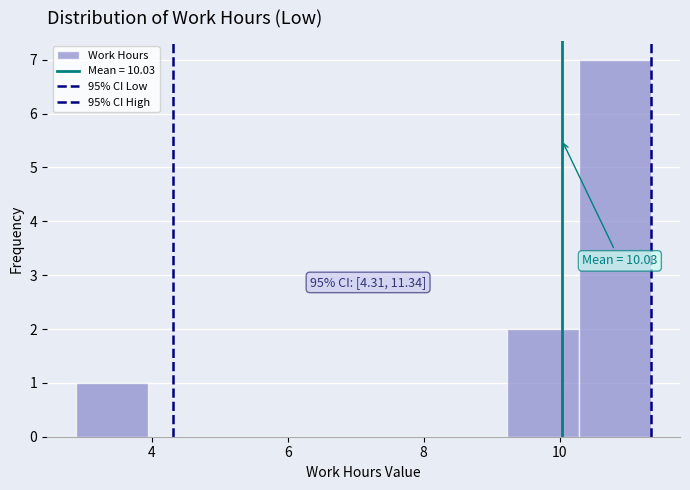

Which range on the x-axis has the tallest bar?

10.2 to 11.4